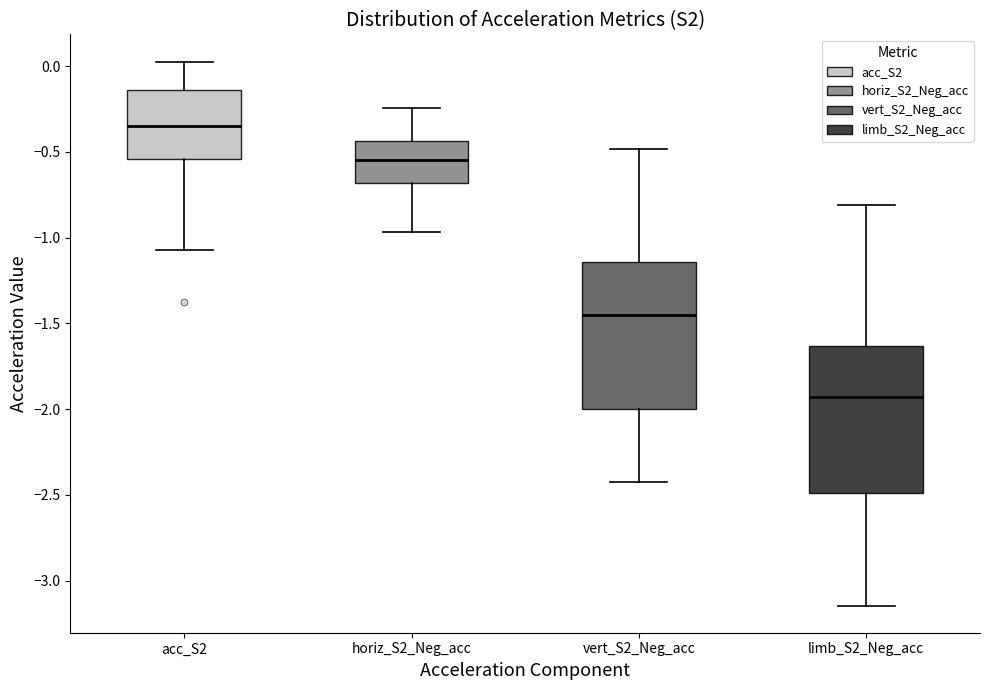

Where does the median line of the box for acc_S2 sit on the y-axis? The values are not printed on the chart, so give them approximately, as read against the axis.

-0.35